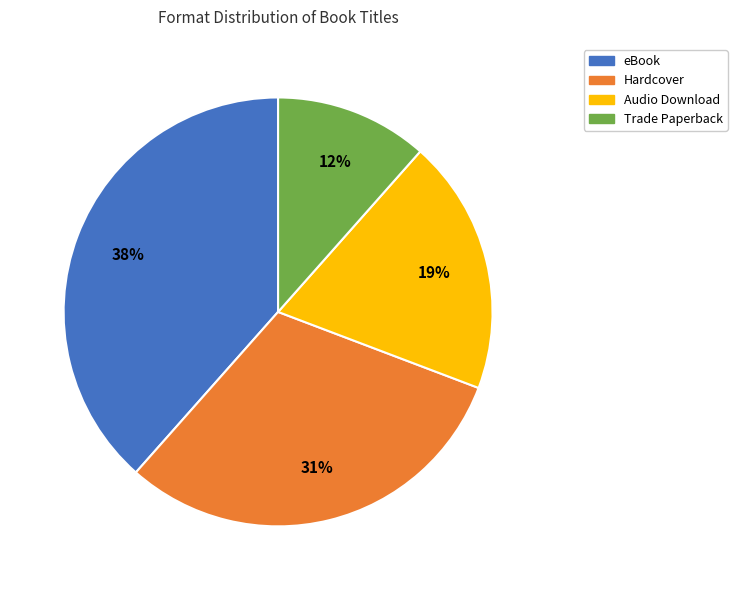

Which category has the smallest portion of the pie?

Trade Paperback